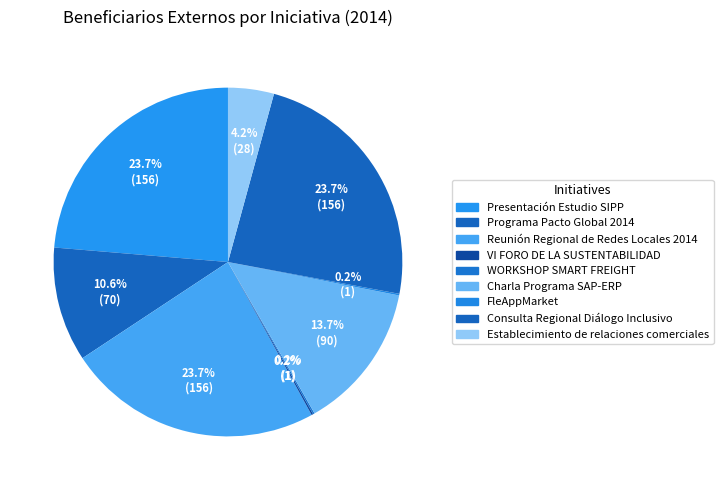

Between Reunión Regional de Redes Locales 2014 and FleAppMarket, which is larger?

Reunión Regional de Redes Locales 2014